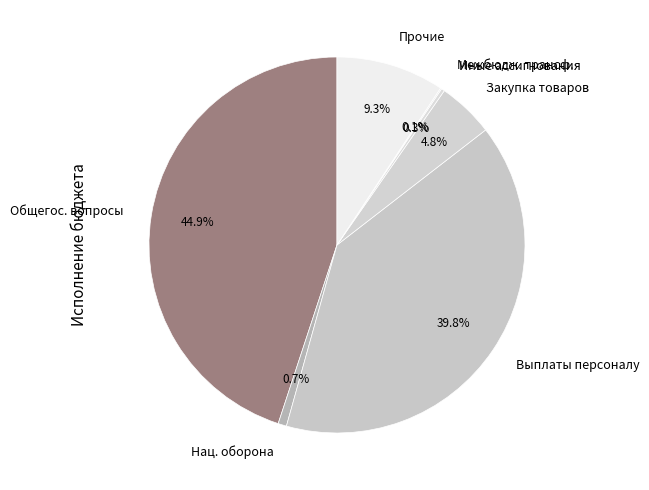

Which slice is the largest?

Общегос. вопросы